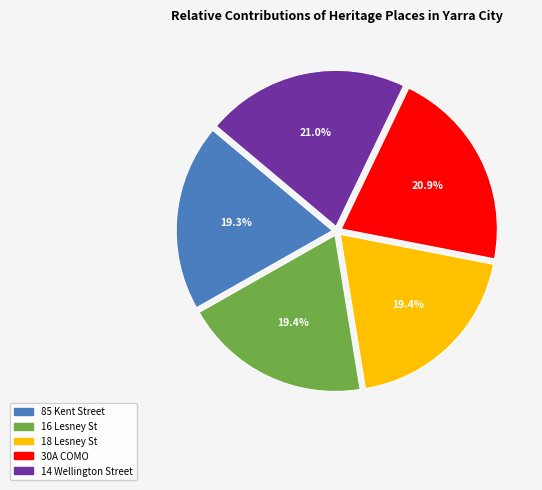

Does any single category account for the majority?

No